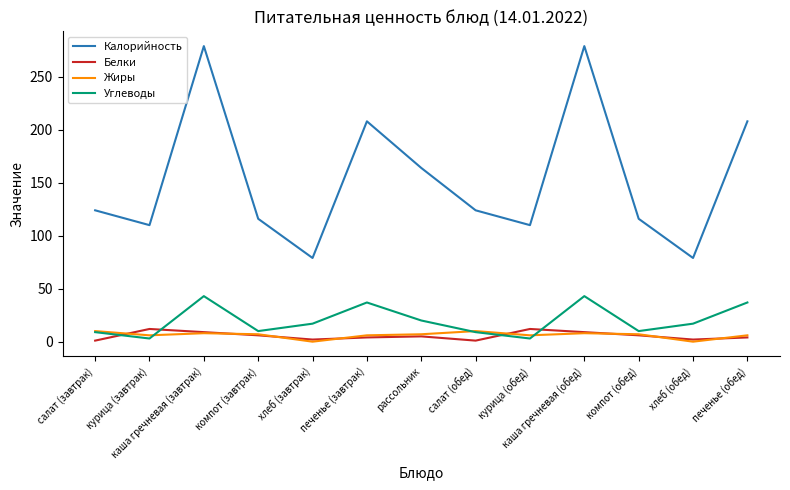

Which series has the widest spread of values?

Калорийность